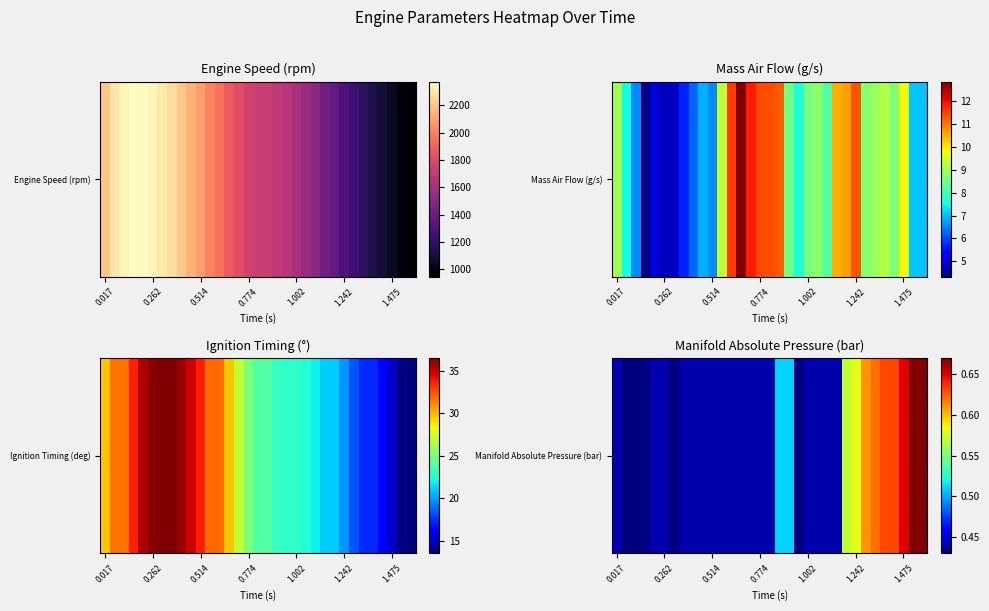

How many values are between 0 and 1?

33